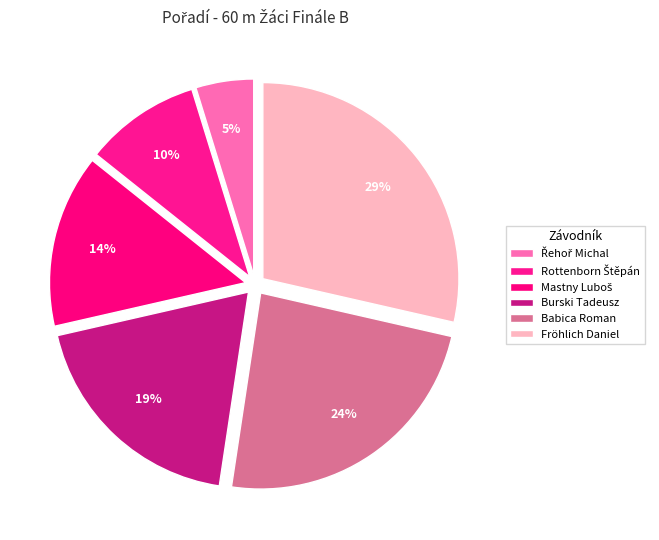

How many slices are in this pie chart?

6